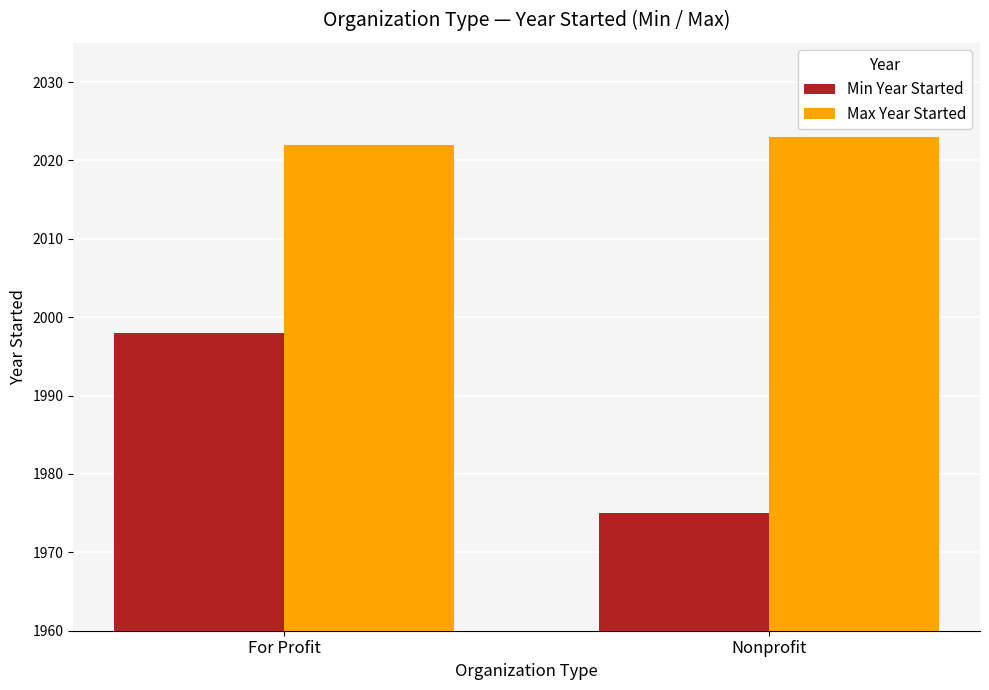

What is the minimum value shown in the chart?

1975